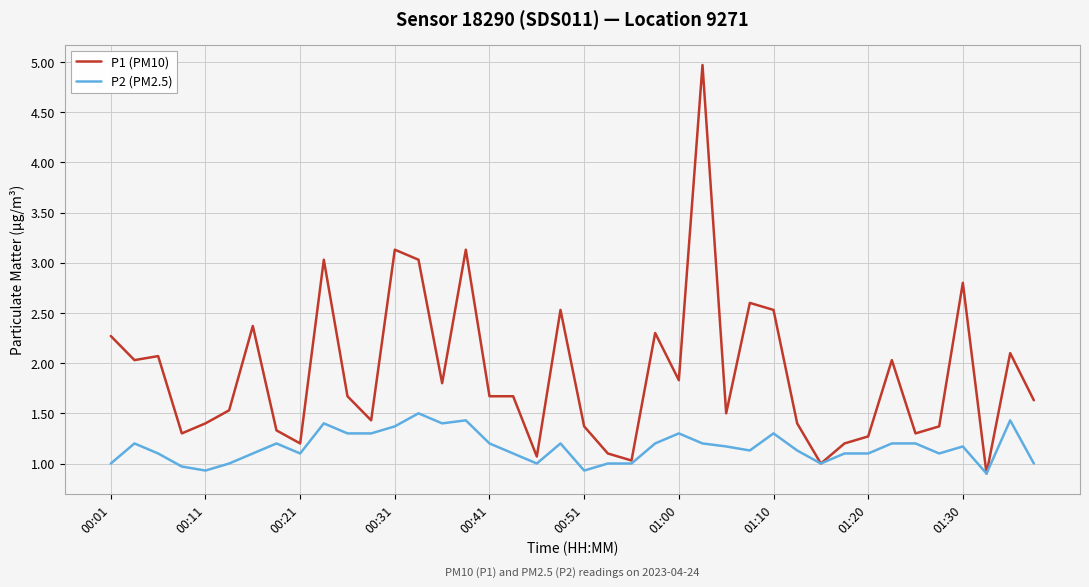

Which series has the largest total across all categories?

P1 (PM10)